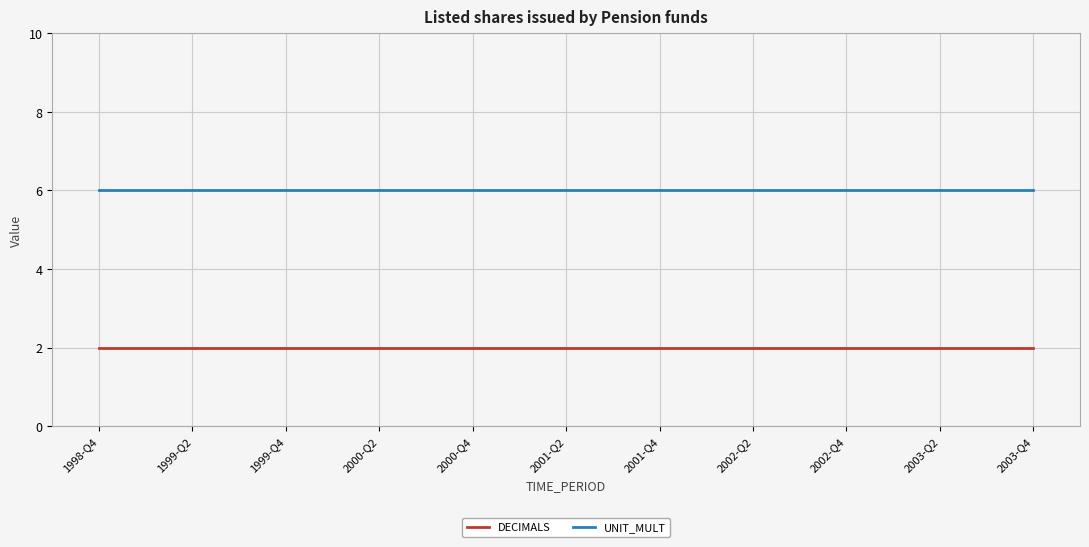

Rank the series by their maximum value, from lowest to highest.

DECIMALS, UNIT_MULT